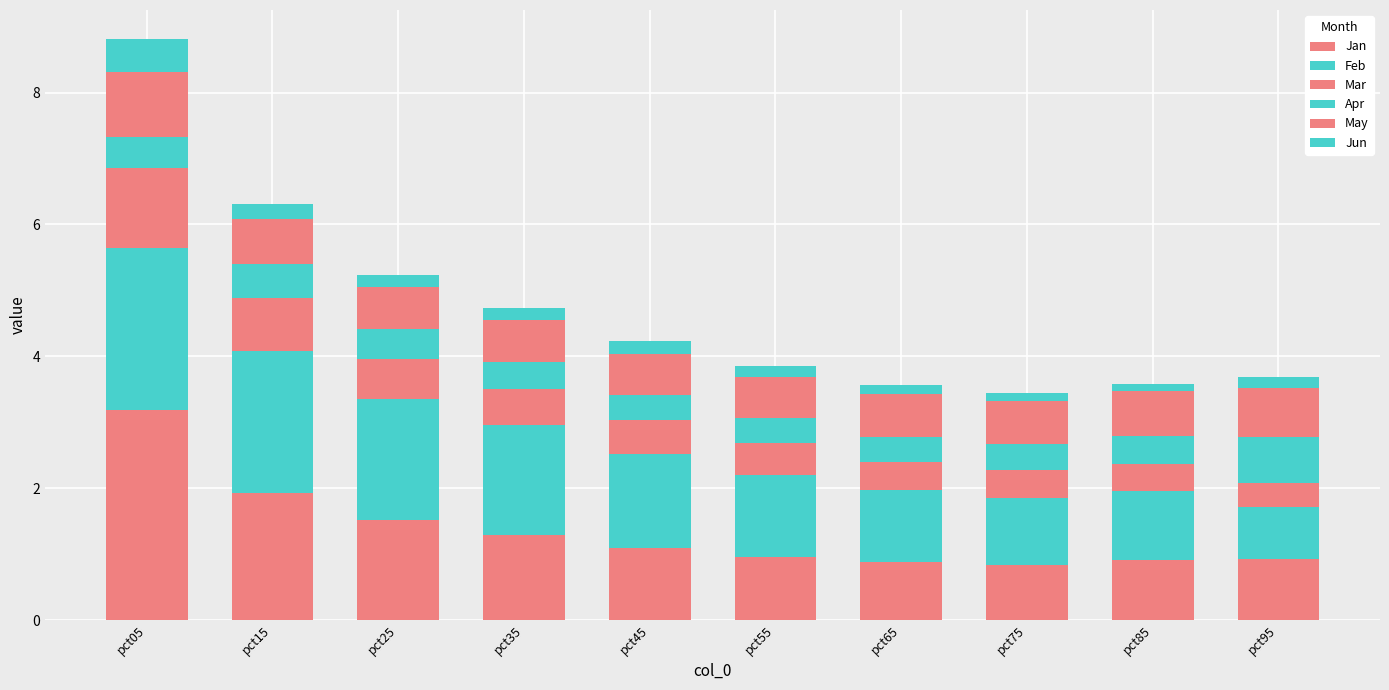

At how many categories does at least one series exceed 0?

10